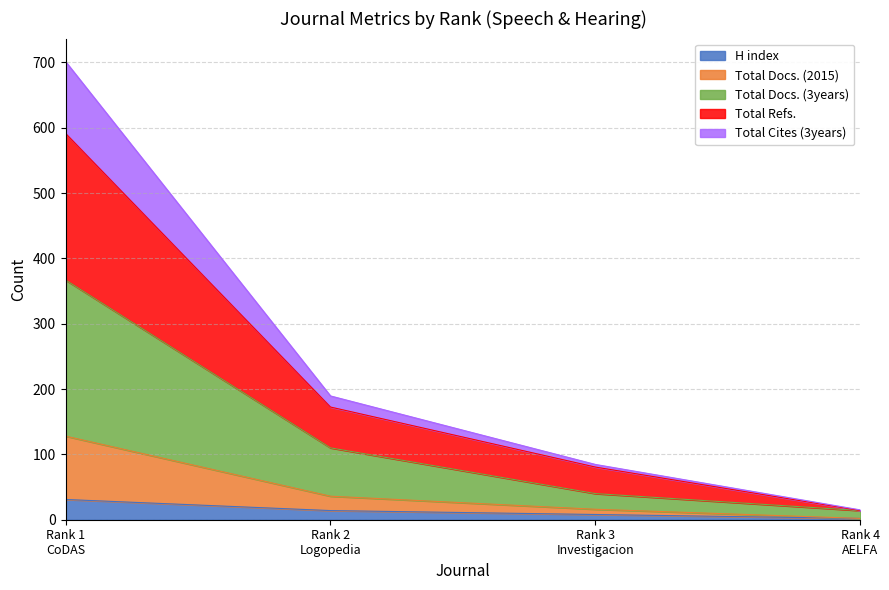

At which category does the chart reach its minimum across all series?

Rank 4
AELFA